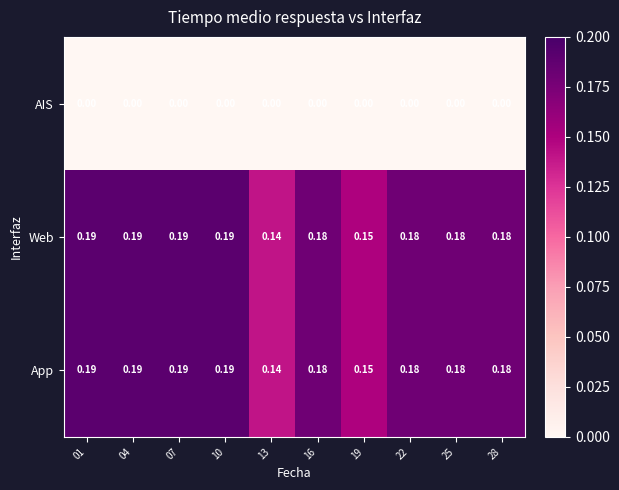

Is the value of AIS at 16 greater than the value of Web at 19?

No